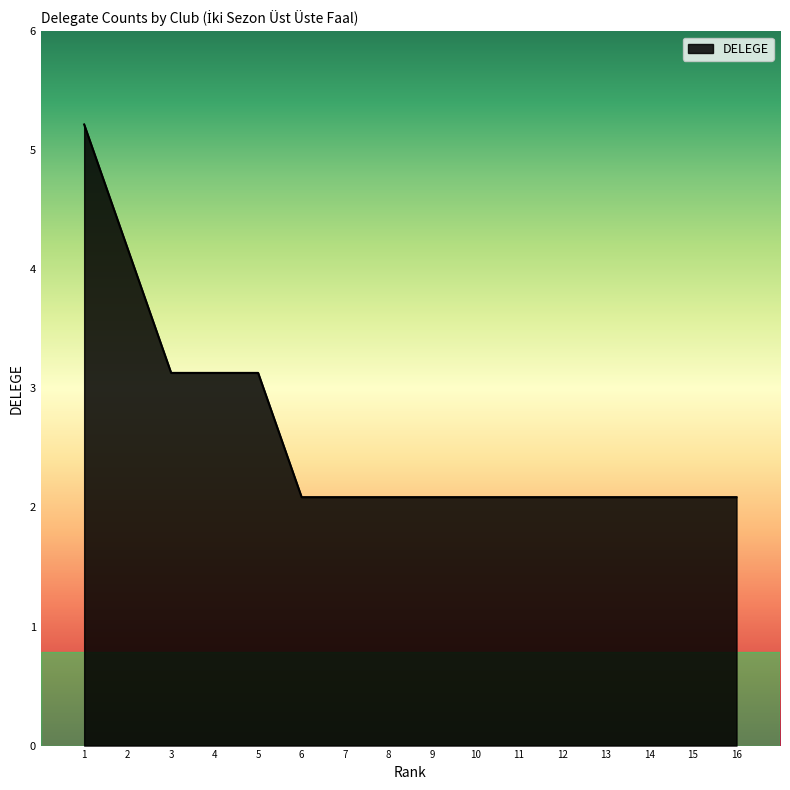

Does the chart display data point markers on the line(s)?

No